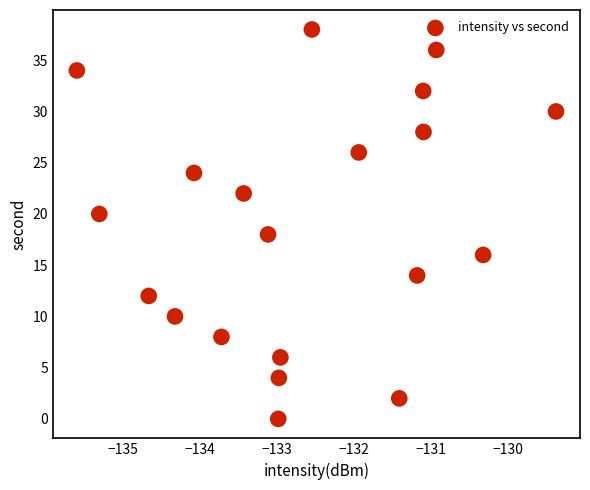

What is the range of Y values (max minus min)?

38